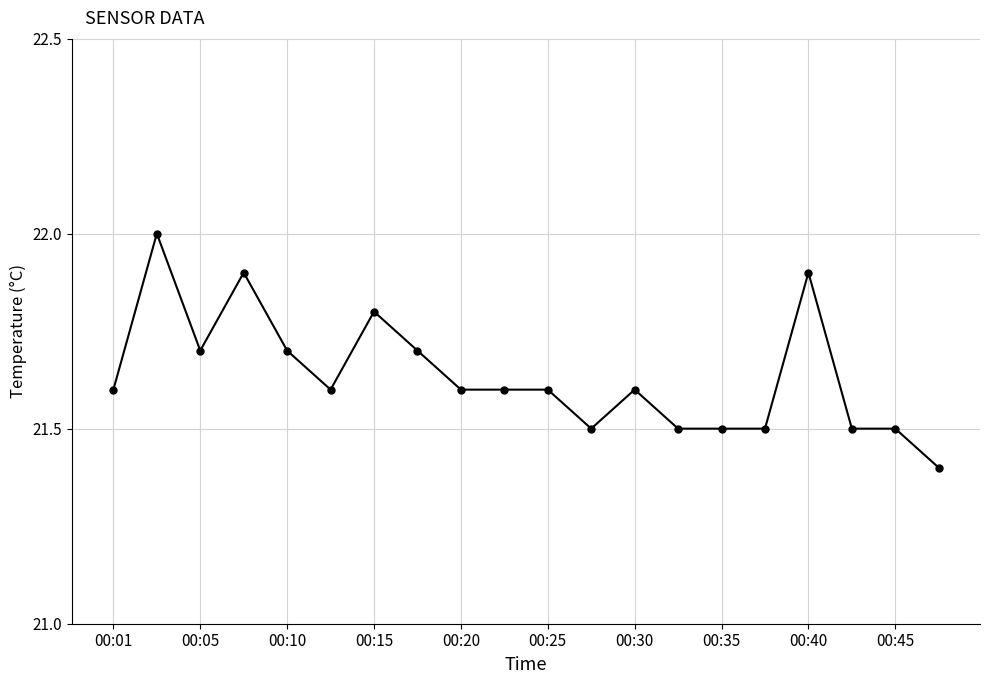

What is the sum of all values?

432.7